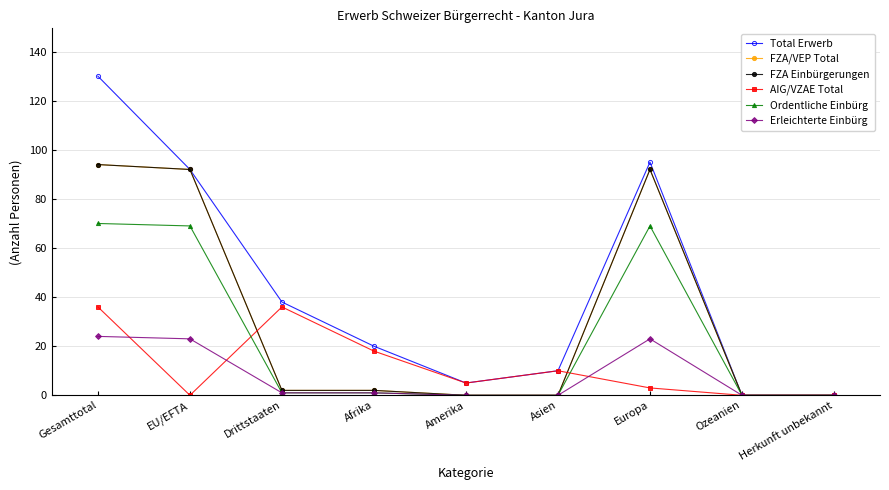

Is this an area chart (filled region under the line)?

No